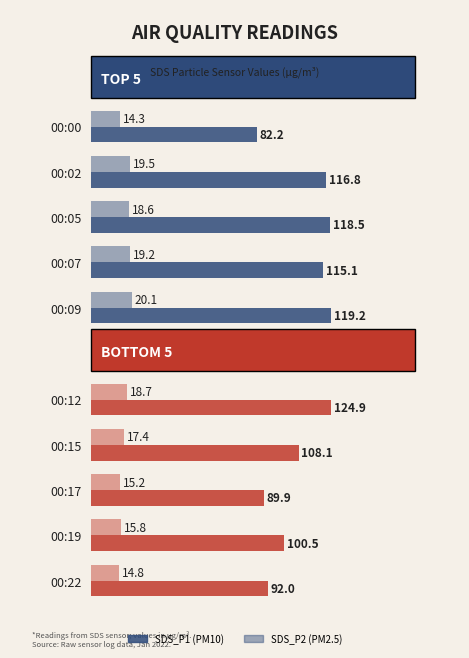

Rank the series at 00:15 from highest to lowest value.

SDS_P1, SDS_P2